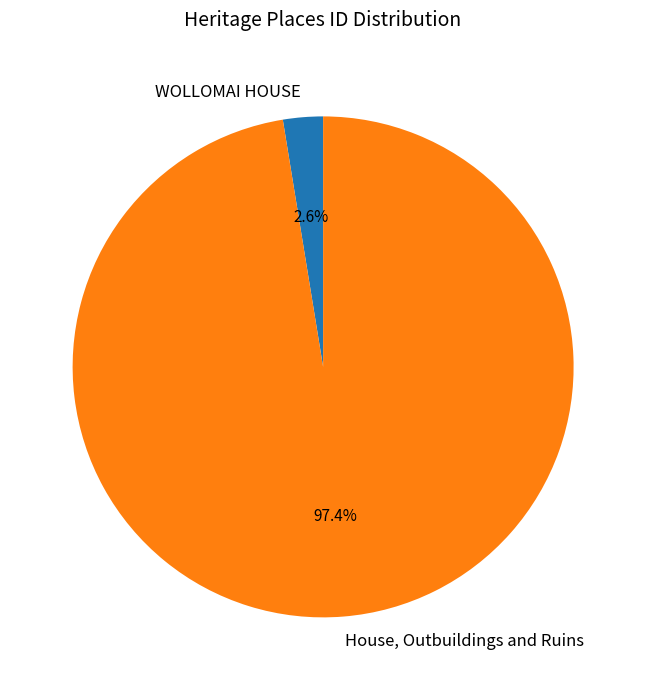

Rank the categories by value from lowest to highest.

WOLLOMAI HOUSE, House, Outbuildings and Ruins